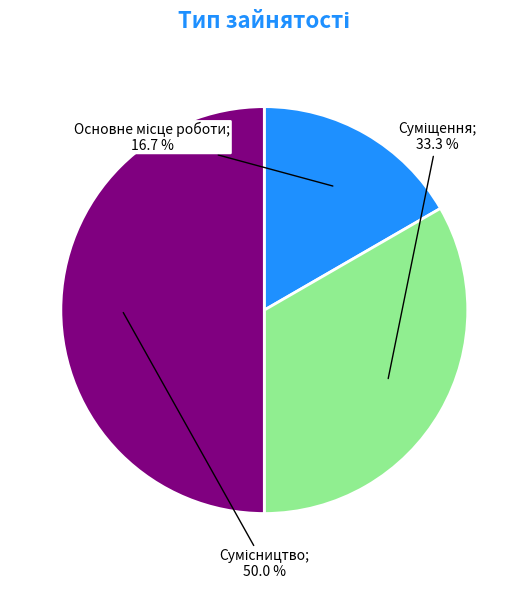

Is there a majority slice in this chart?

No